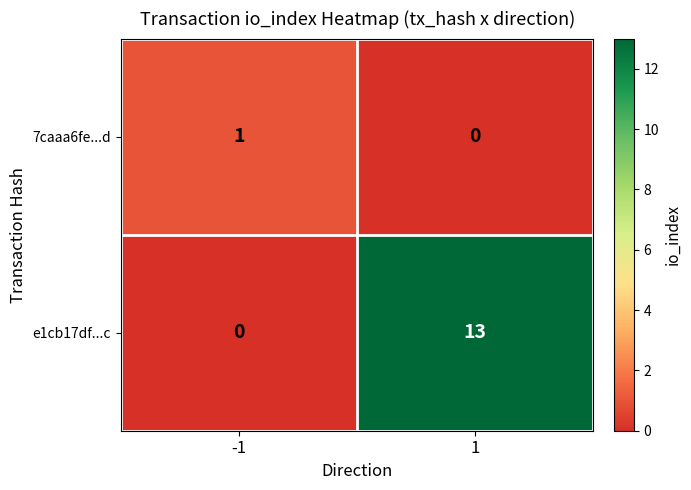

What value does the e1cb17df...c series have at 1?

13